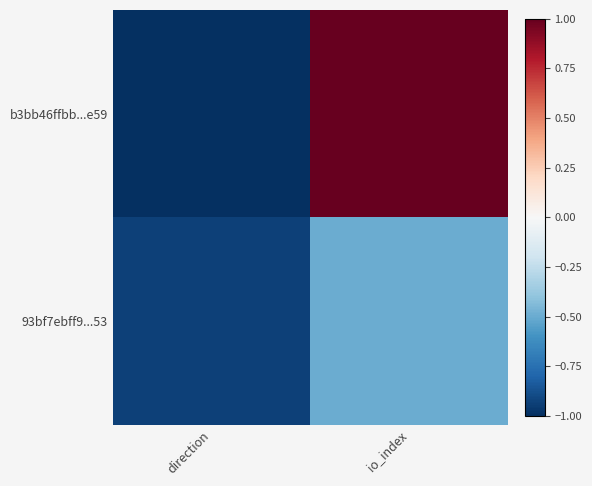

Reading left to right, extract all data points from this chart.

b3bb46ffbb...e59: direction=-1.0	io_index=1.0
93bf7ebff9...53: direction=-0.9	io_index=-0.5